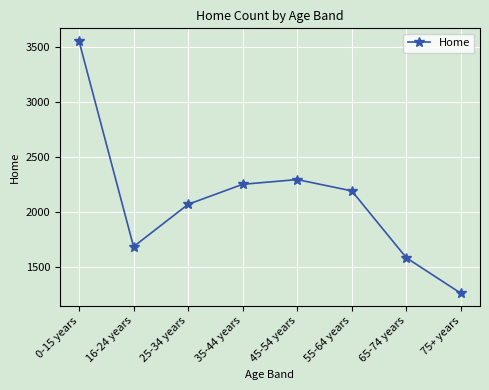

At which category does the data reach its first local peak?

45-54 years